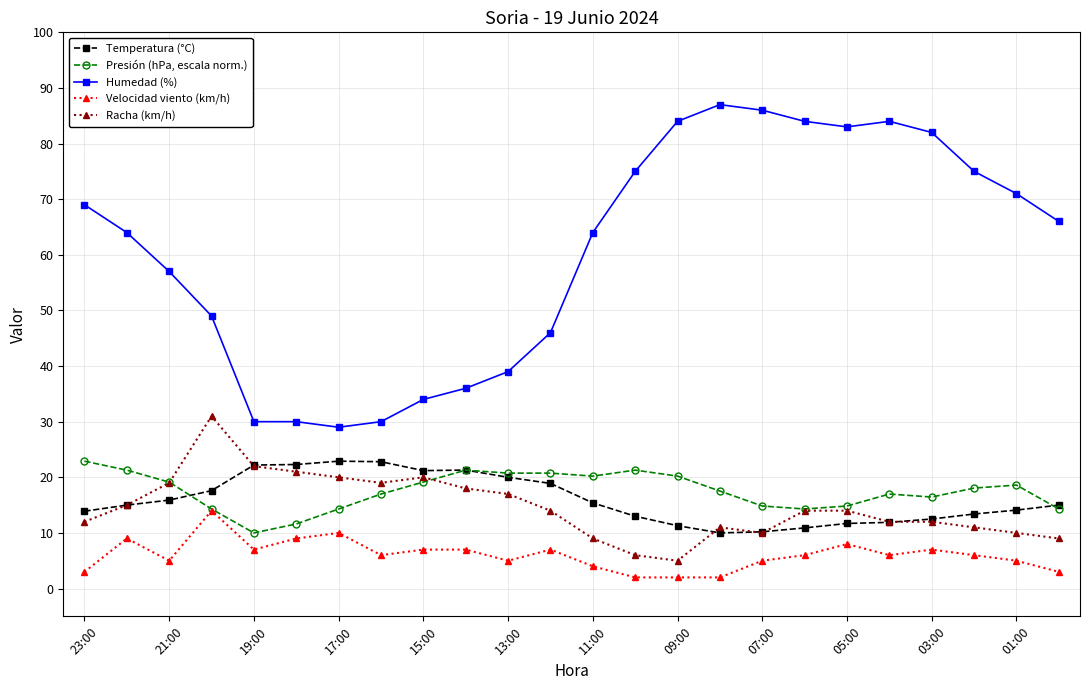

What is the greatest value displayed?

87.0